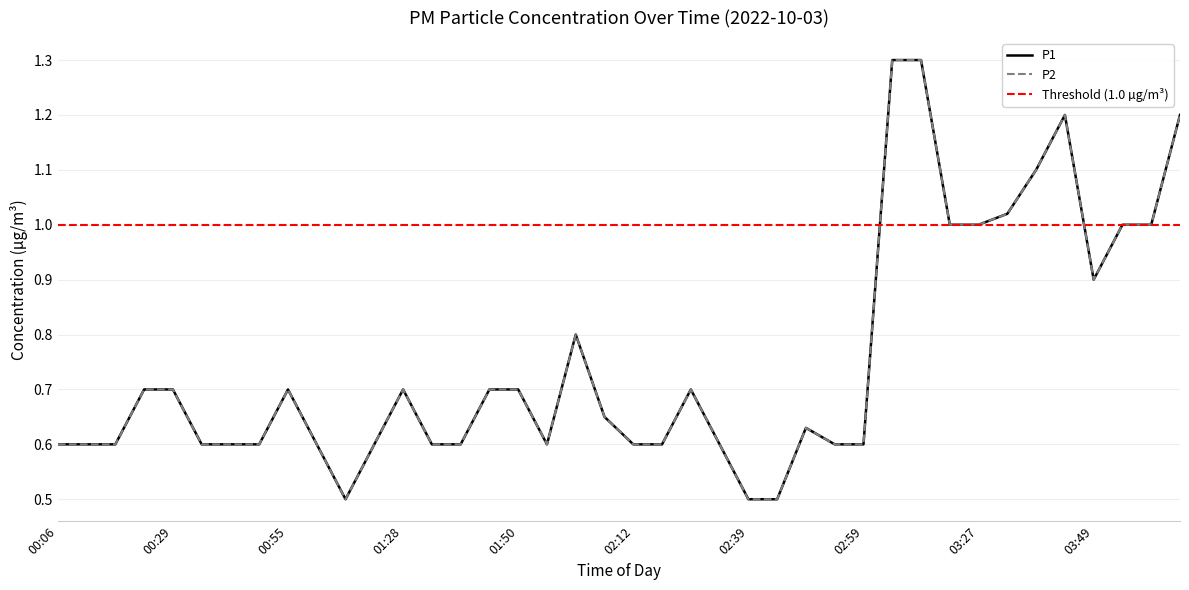

The P1 series shows 1.6 at 03:27. True or false?

False